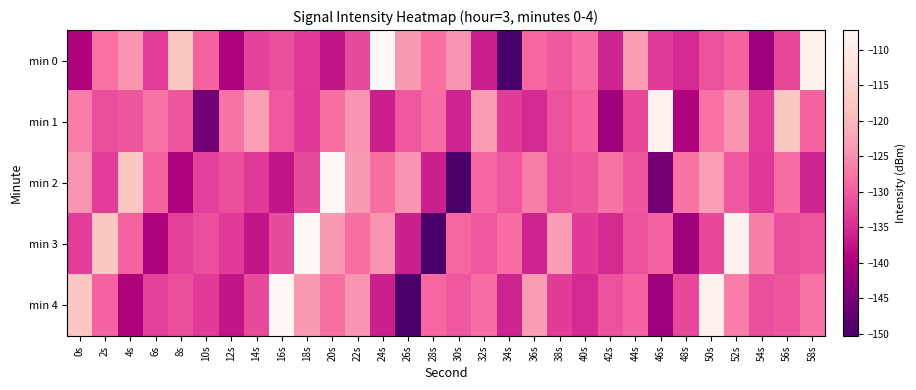

What is the total value across all series at 6s?

-662.2